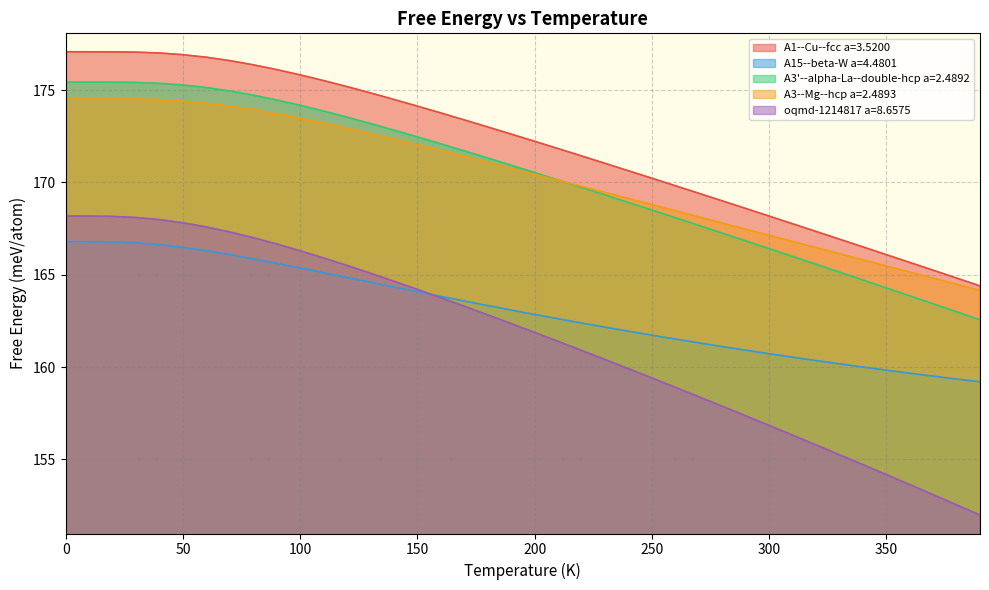

What is the sum of the A3--Mg--hcp a=2.4893 values at 390.0 and 50.0?

338.6